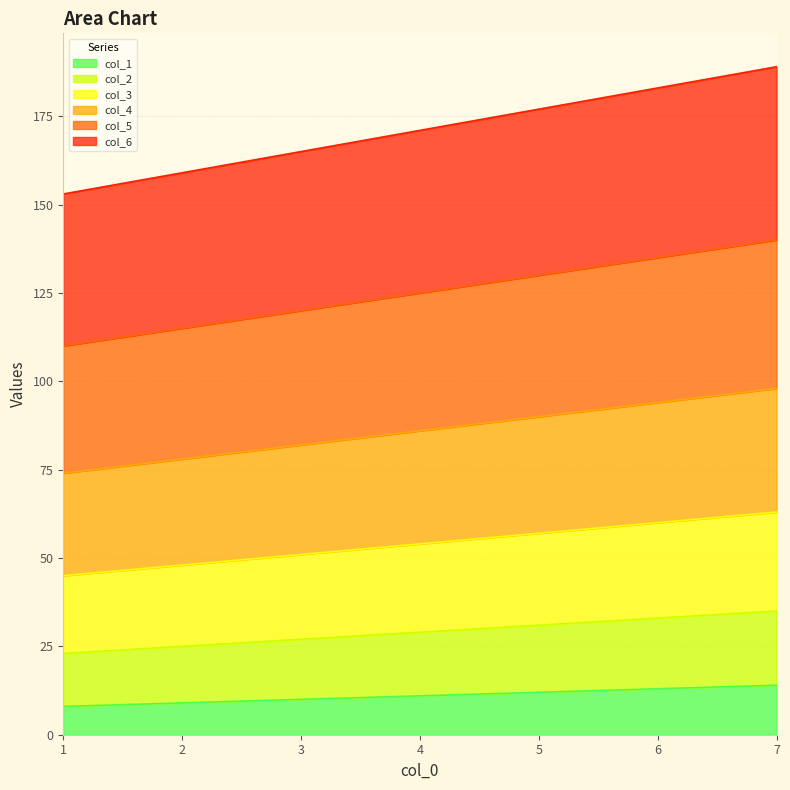

What is the total value across all series at 6?

183